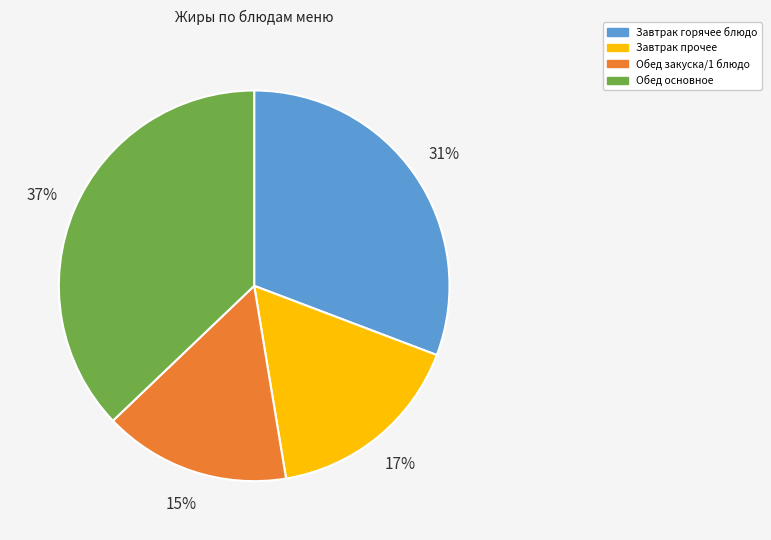

The Обед основное slice represents 37% of the pie. True or false?

True